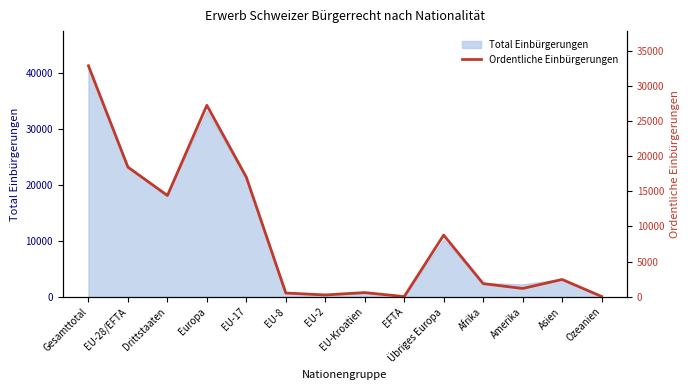

What is the maximum value shown in the chart?

32841